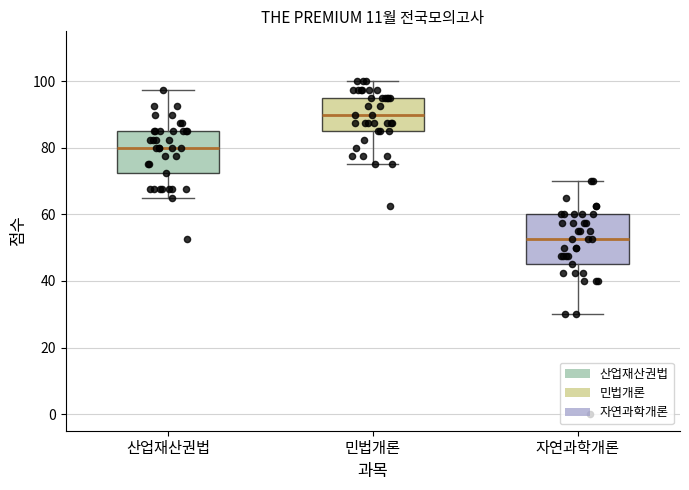

Where is the upper edge of the box for 산업재산권법 on the y-axis? The values are not printed on the chart, so give them approximately, as read against the axis.

86